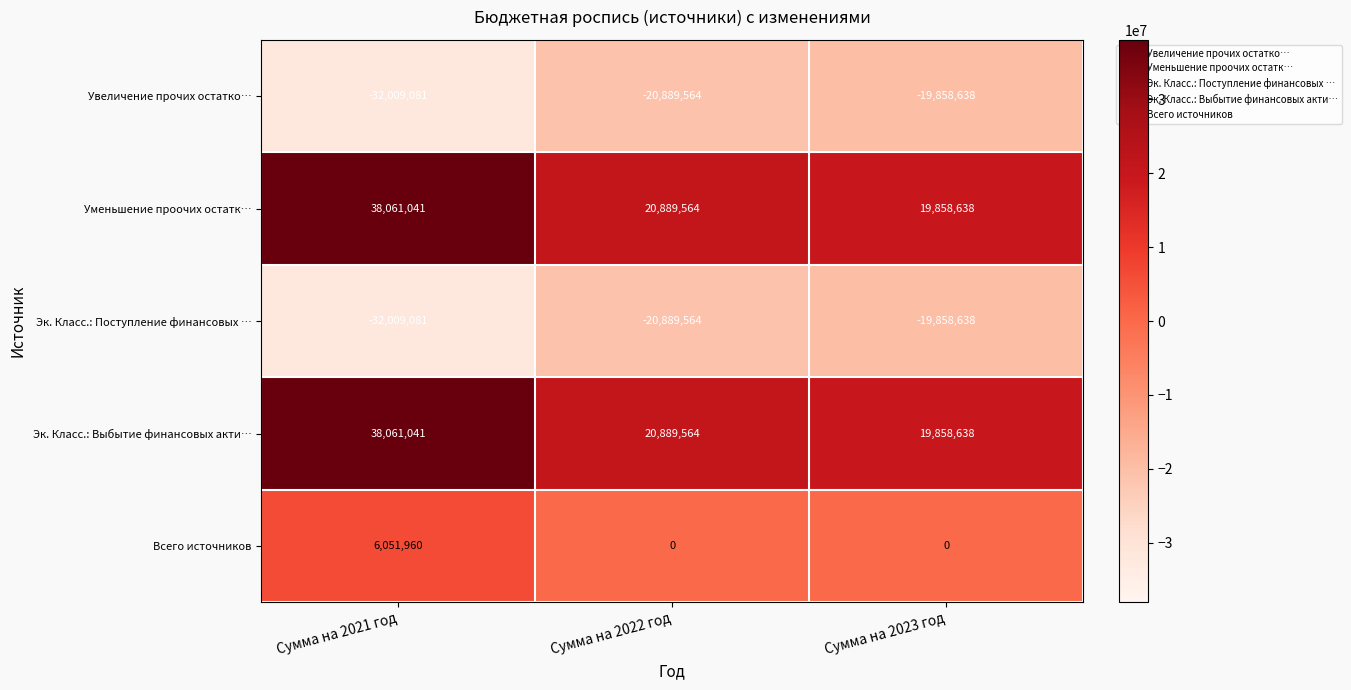

How many Всего источников values are between 0 and 6051960?

3